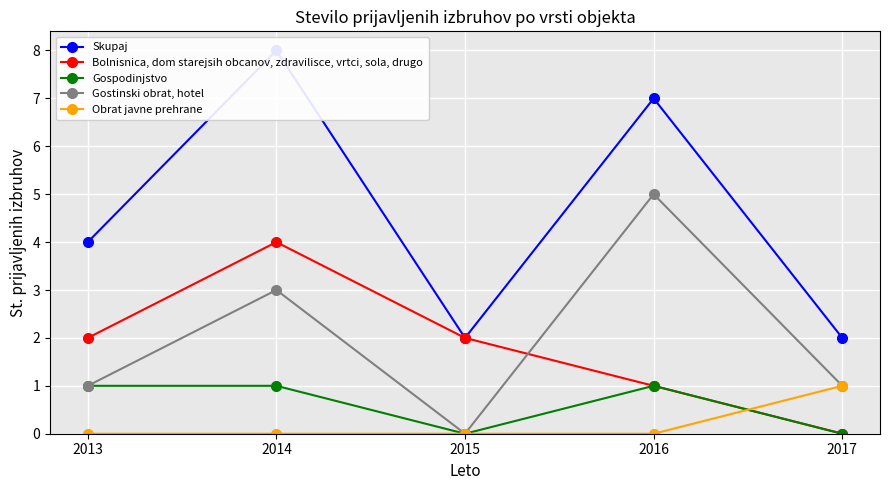

How many data points in Gostinski obrat, hotel are above 1?

2